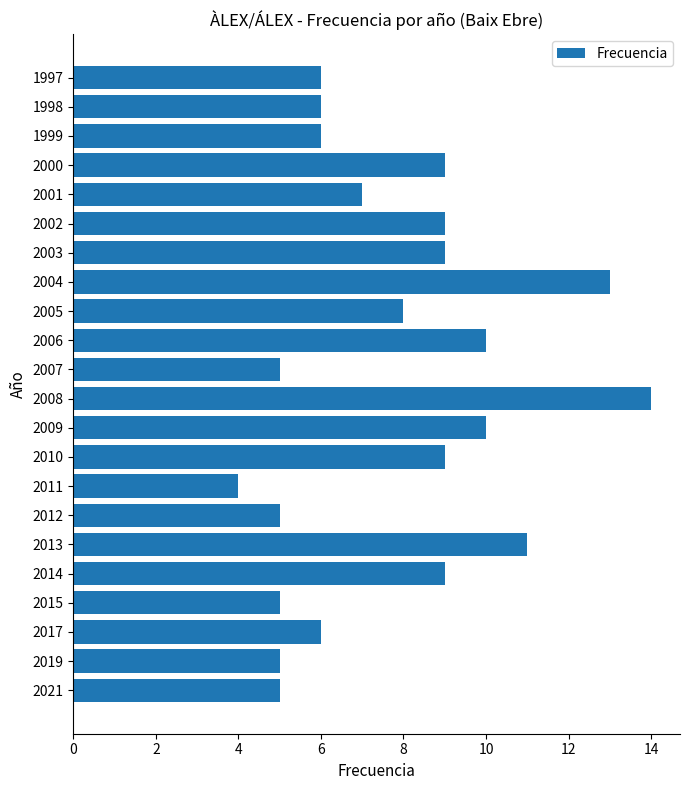

The chart shows a value of 4 at 1999. True or false?

False